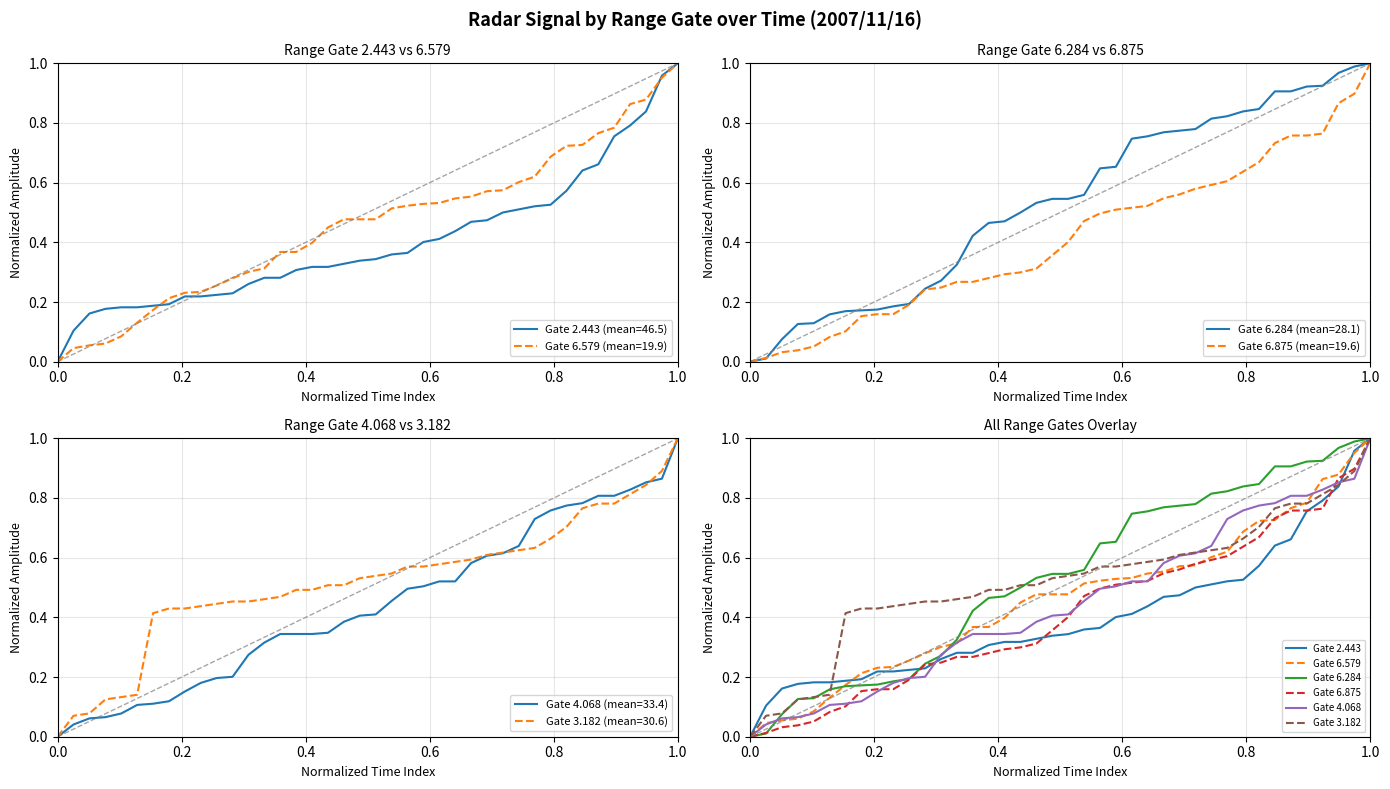

After their last crossing, which series has the higher values: Gate 6.579 or Gate 6.875?

Gate 6.579